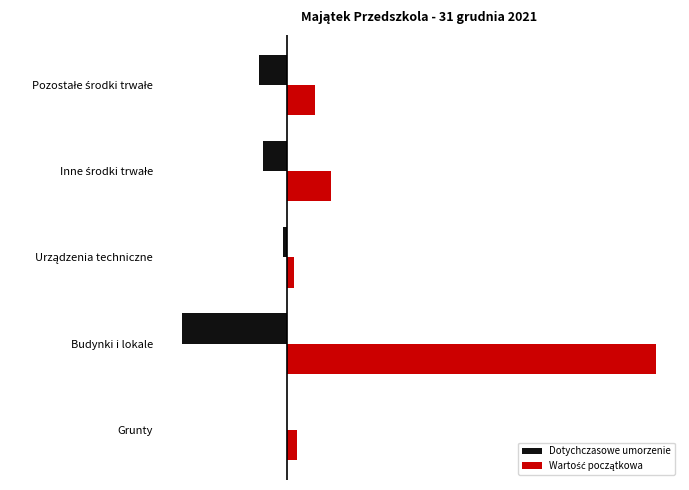

Reading right to left, what are all the values shown in this chart?

Dotychczasowe umorzenie: -163185.3	-140993.7	-23916.3	-622388.9	0.0
Wartość początkowa: 163185.3	259404.0	39314.4	2183685.4	61152.0